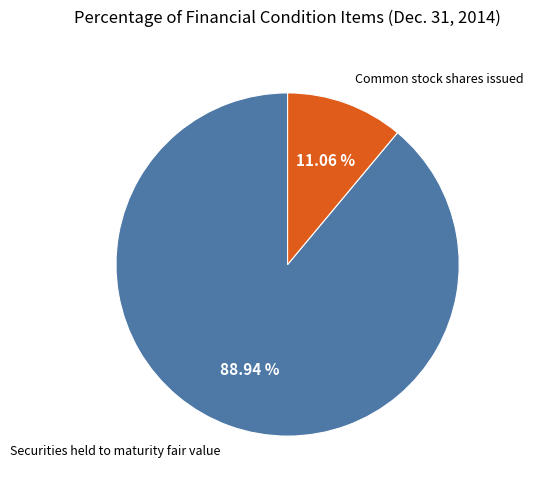

Is there any slice that represents more than half of the pie?

Yes